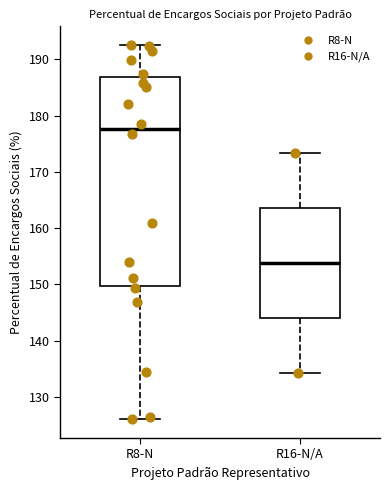

Which box is the tallest, from its lower edge to its upper edge?

R8-N